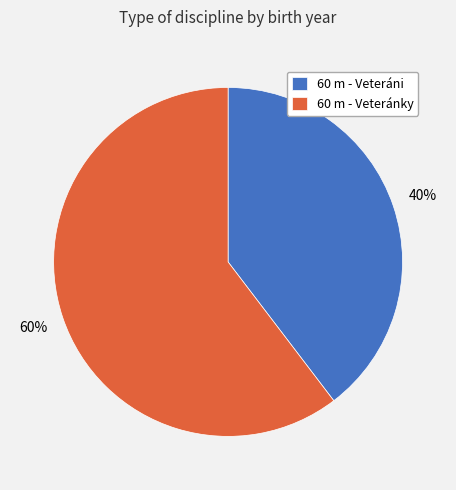

Is the sum of 60 m - Veteránky and 60 m - Veteráni greater than half?

Yes